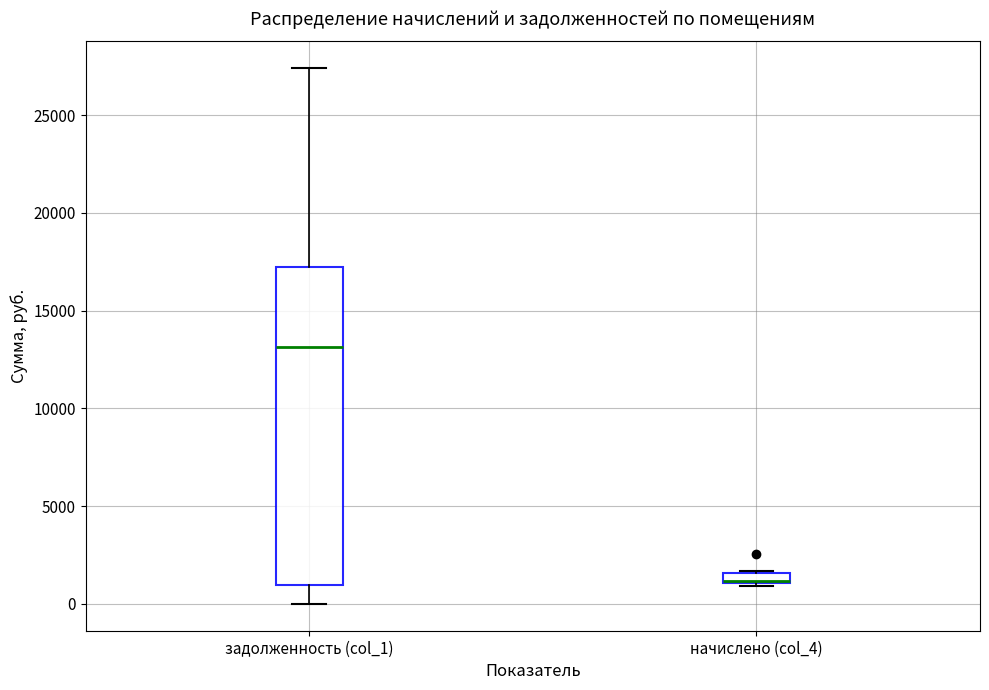

Which box is the tallest, from its lower edge to its upper edge?

задолженность (col_1)